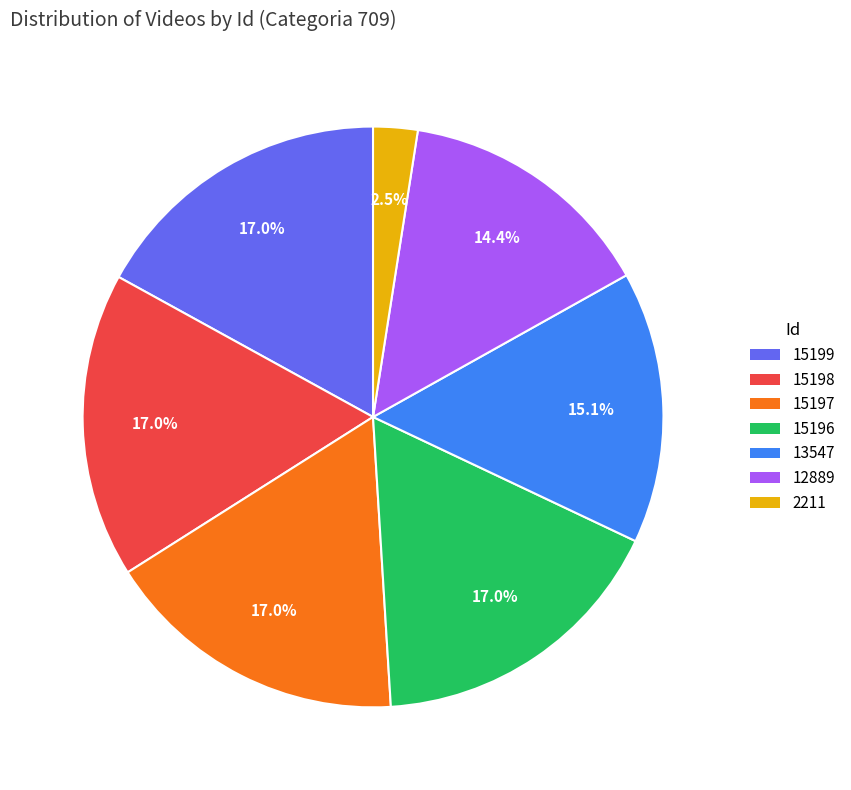

Is there a majority slice in this chart?

No